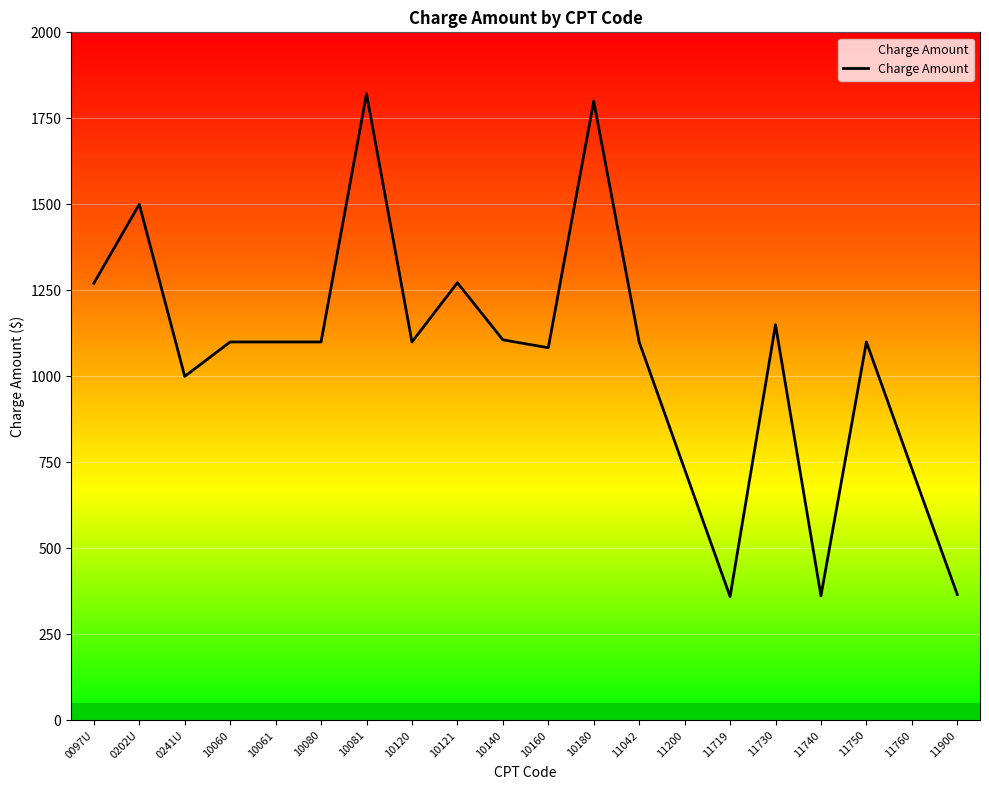

At which category does the data reach its first local valley?

0241U